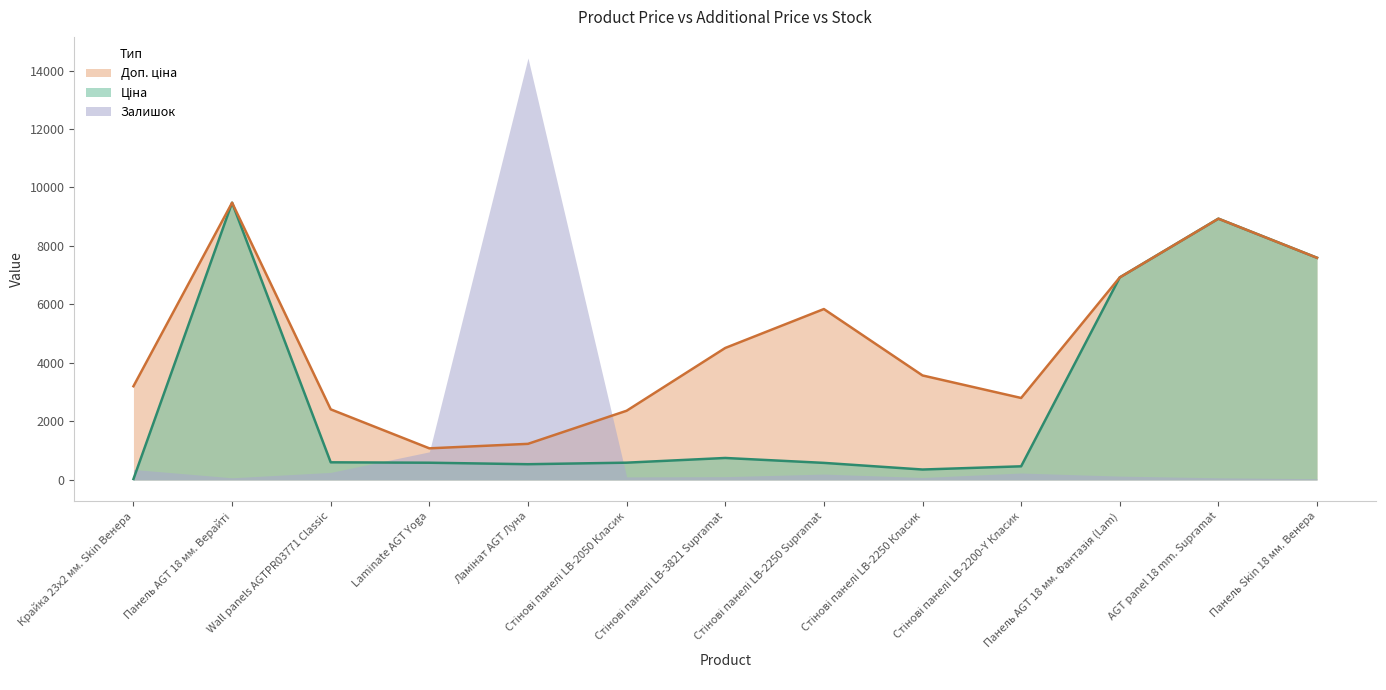

True or false: Доп. ціна and Ціна intersect in this chart.

False